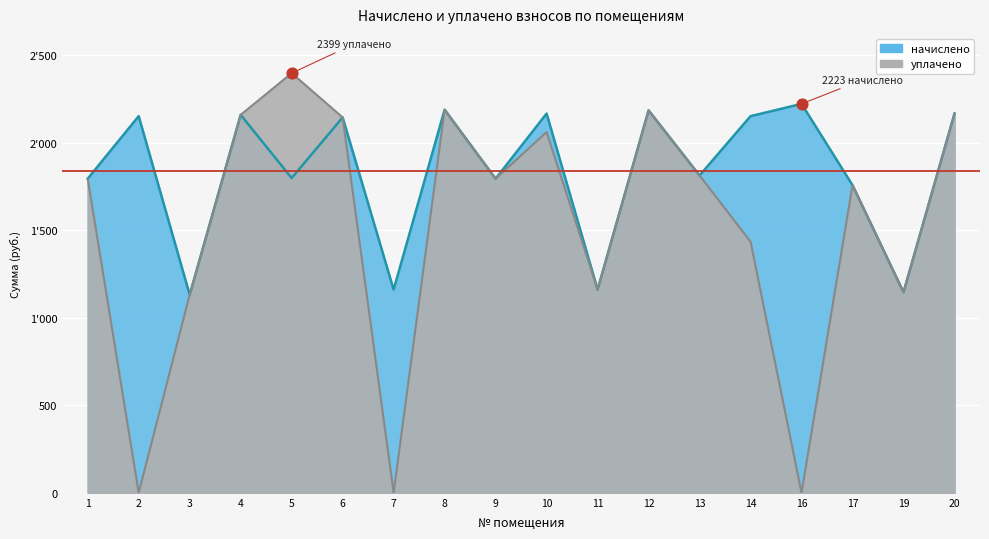

At how many categories does at least one series exceed 1238?

14